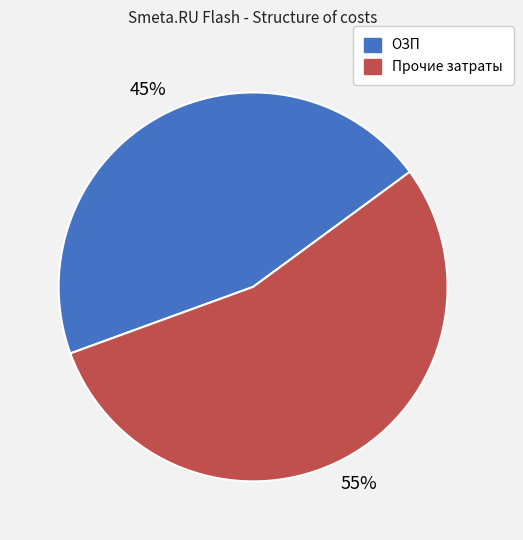

Is there a majority slice in this chart?

Yes